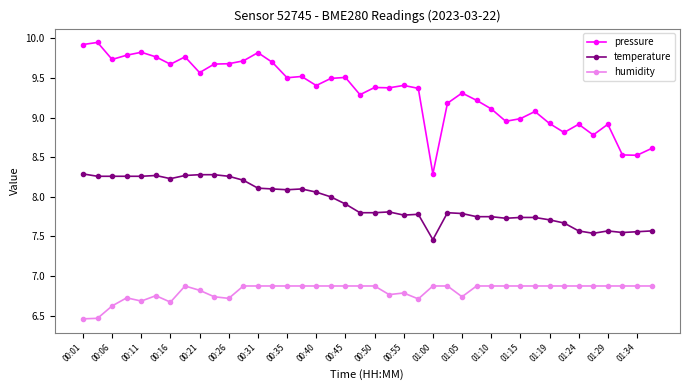

What is the average value of the pressure series?

9.3